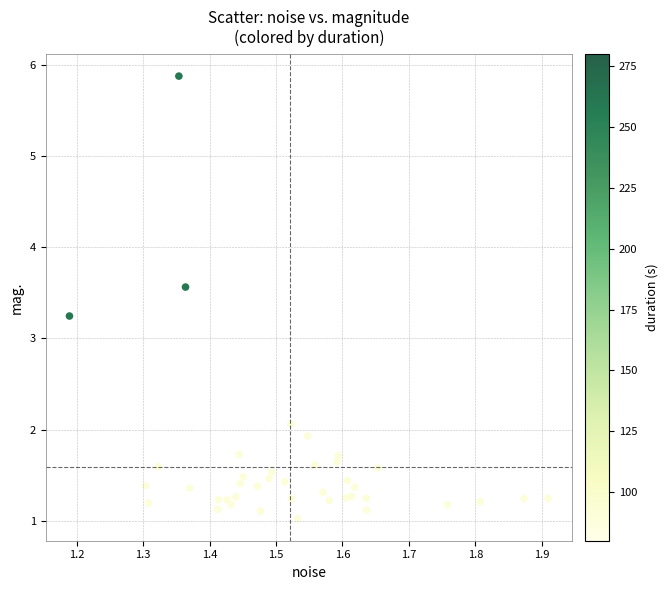

What Y value in the scatter plot is closest to 3?

3.2